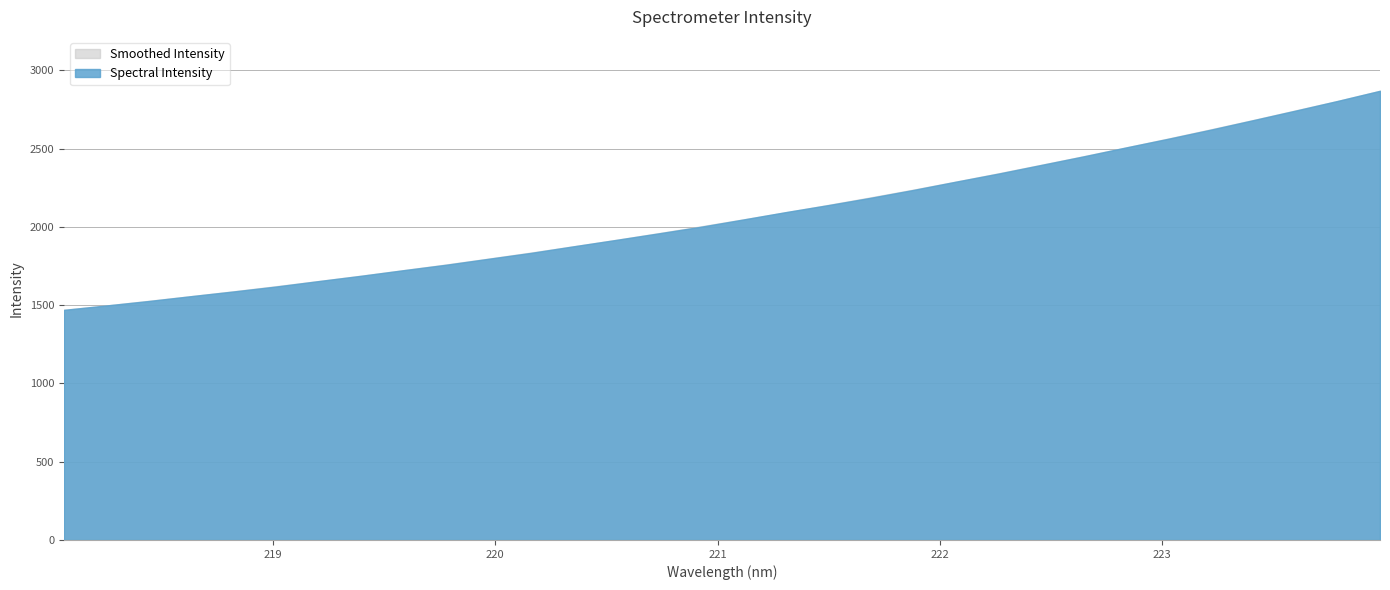

Reading left to right, extract all data points from this chart.

218.0596=1469.7	218.2508=1497.7	218.442=1526.3	218.6332=1557.3	218.8244=1587.4	219.0156=1618.9	219.2067=1653.6	219.3979=1687.5	219.589=1723.2	219.7801=1757.9	219.9712=1796.1	220.1623=1833.9	220.3533=1875.7	220.5444=1916.5	220.7354=1958.2	220.9264=2000.7	221.1174=2047.2	221.3083=2094.3	221.4993=2138.9	221.6902=2185.7	221.8812=2235.6	222.0721=2288.3	222.263=2339.7	222.4538=2394.4	222.6447=2449.4	222.8355=2506.3	223.0264=2562.1	223.2172=2620.1	223.408=2680.6	223.5987=2741.7	223.7895=2804.0	223.9802=2868.9